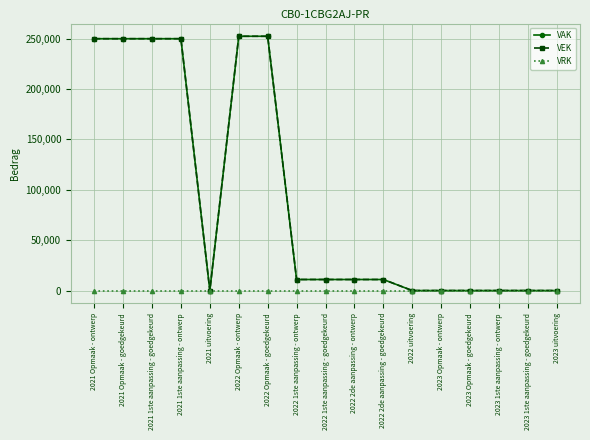

Is this an area chart (filled region under the line)?

No